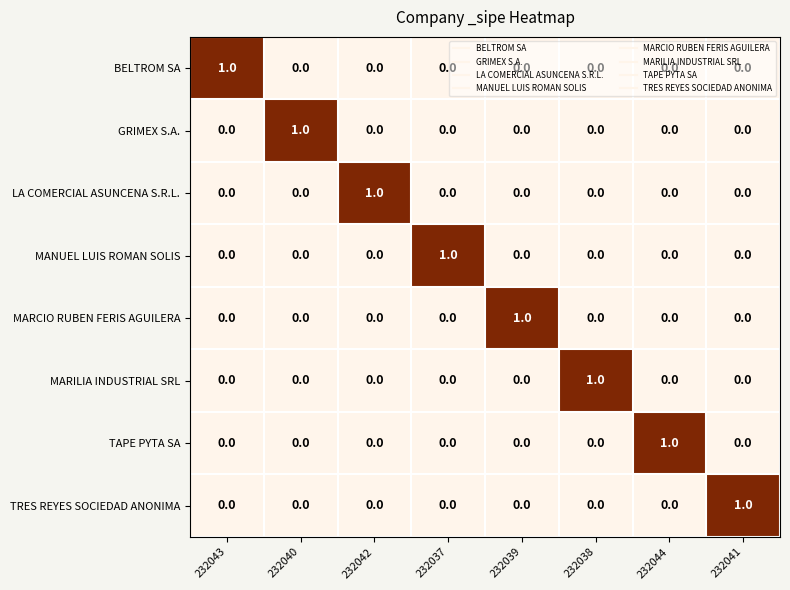

How many BELTROM SA values are between 0 and 1?

8